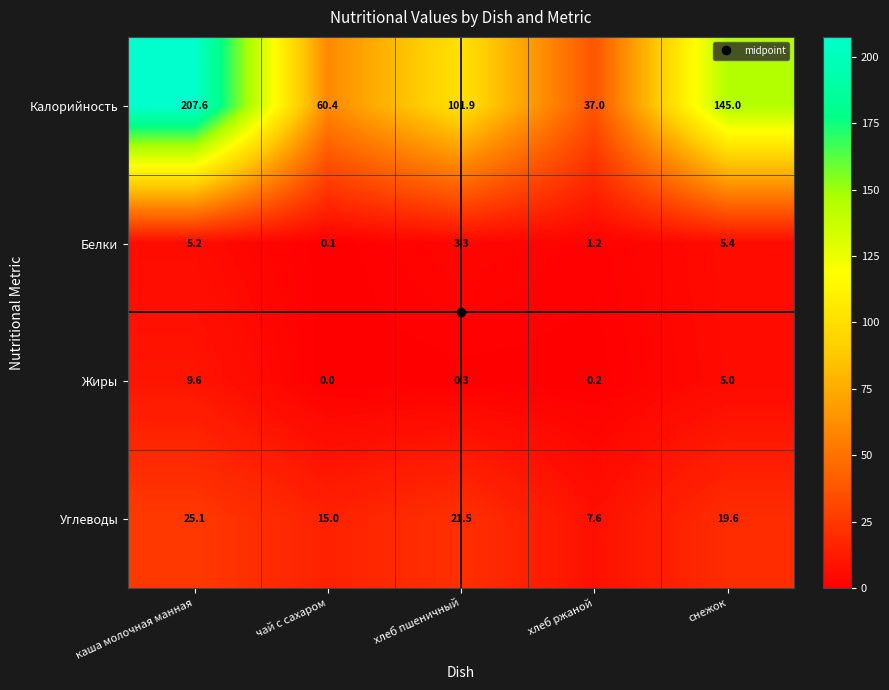

Which series has the widest spread of values?

Калорийность